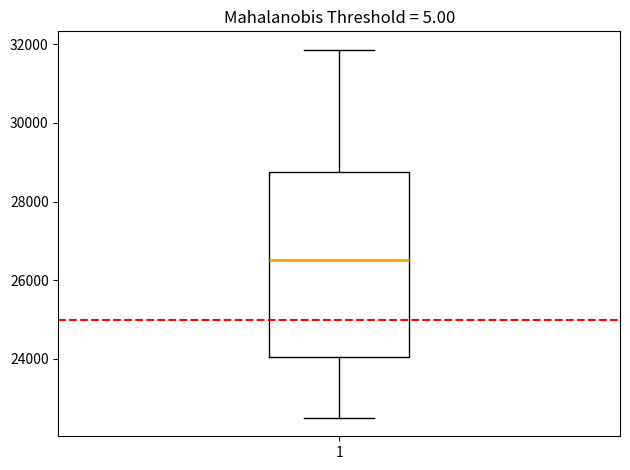

Where does the lower whisker of the box at x = 1 end on the y-axis? The values are not printed on the chart, so give them approximately, as read against the axis.

22400